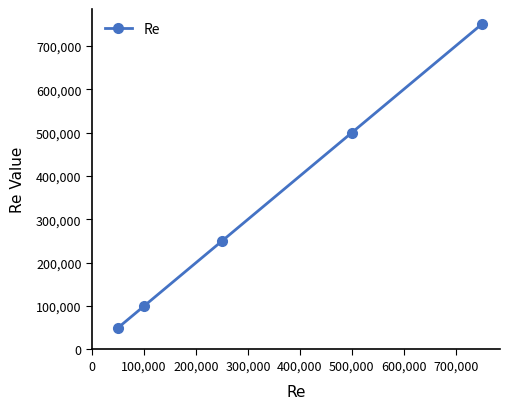

What is the difference between the maximum and minimum values?

700000